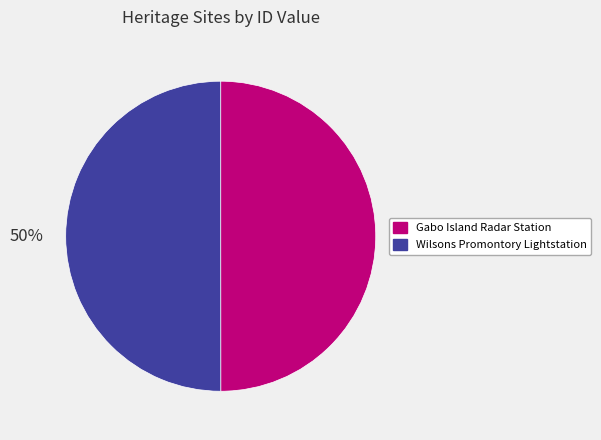

To the nearest percent, what is the average slice percentage?

50%